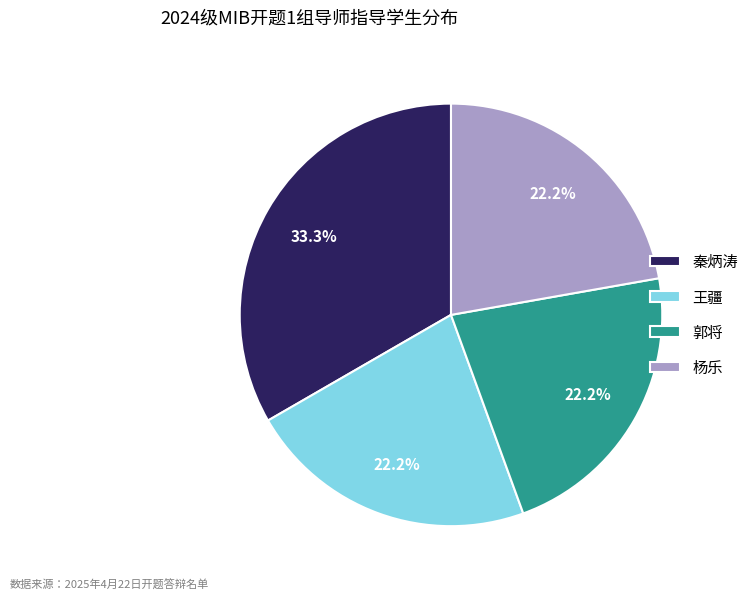

True or false: 杨乐 accounts for 22% of the total.

True